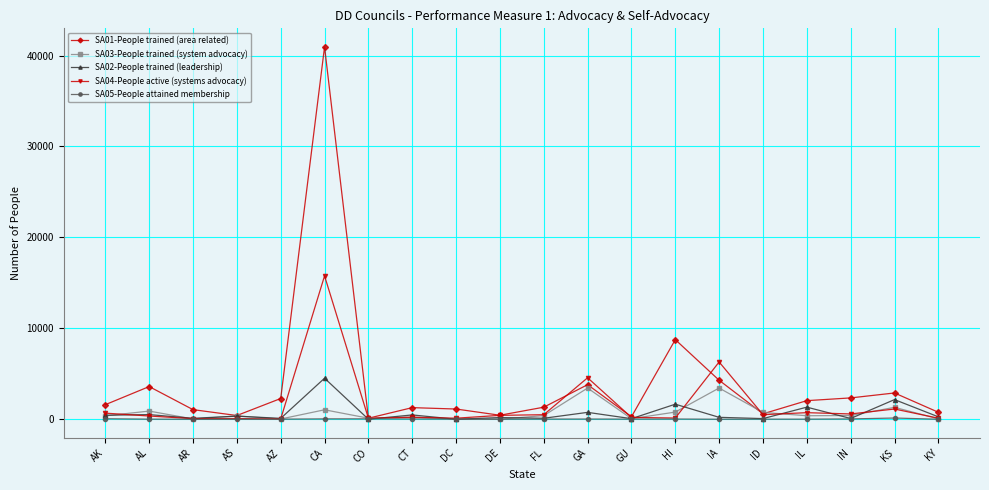

At which category is the sum across all series the highest?

CA